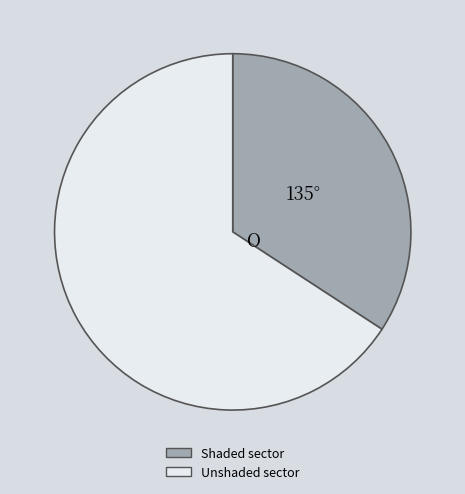

Does any single category account for the majority?

Yes